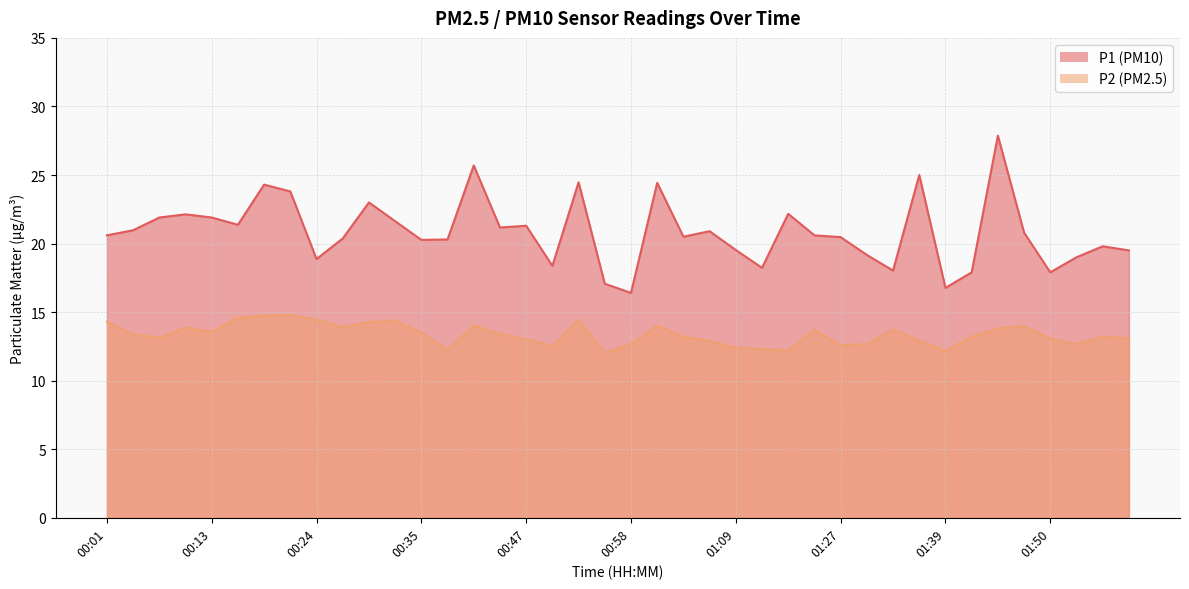

What is the spread (max minus min) of values at 01:50?

4.8